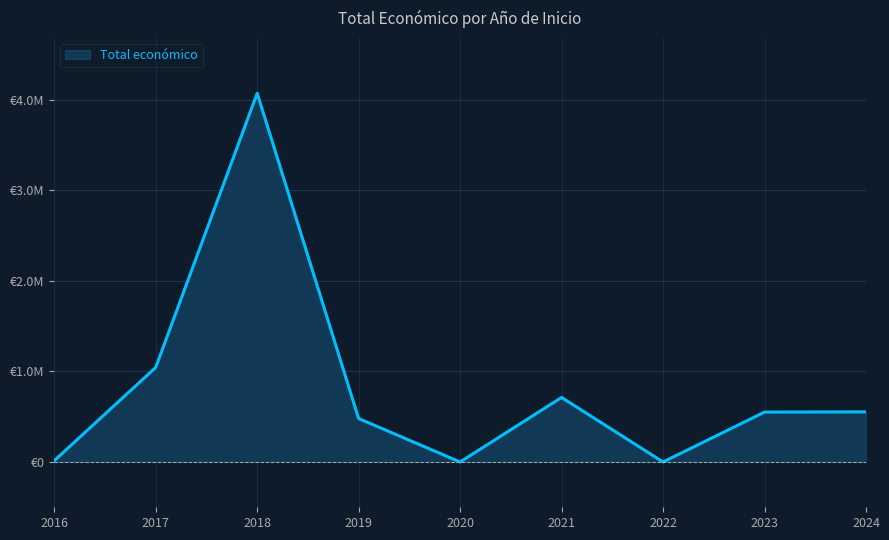

Does the chart have visible grid lines?

Yes